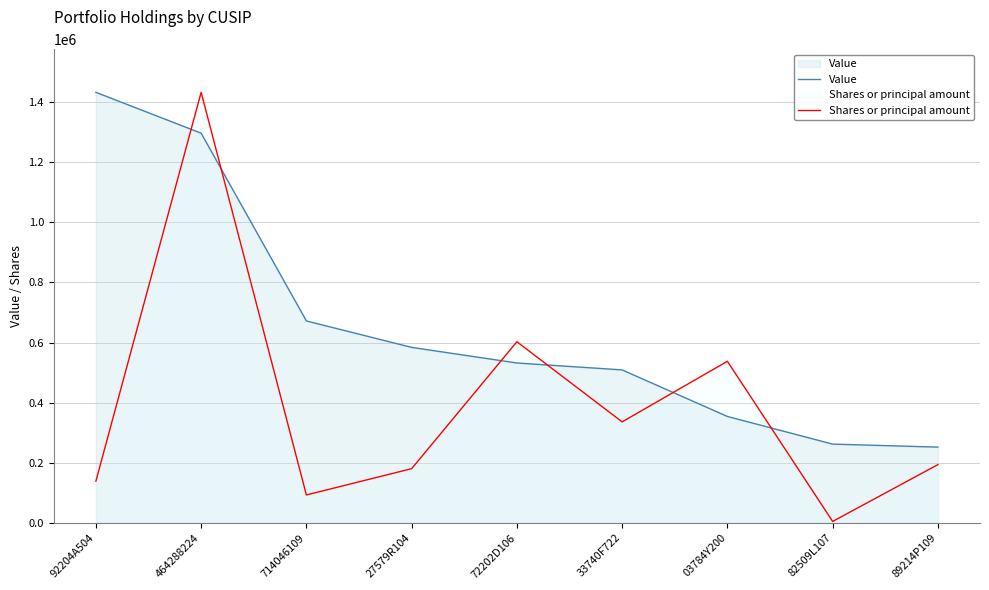

Which series ends up on top after the final intersection of Value and Shares or principal amount?

Value